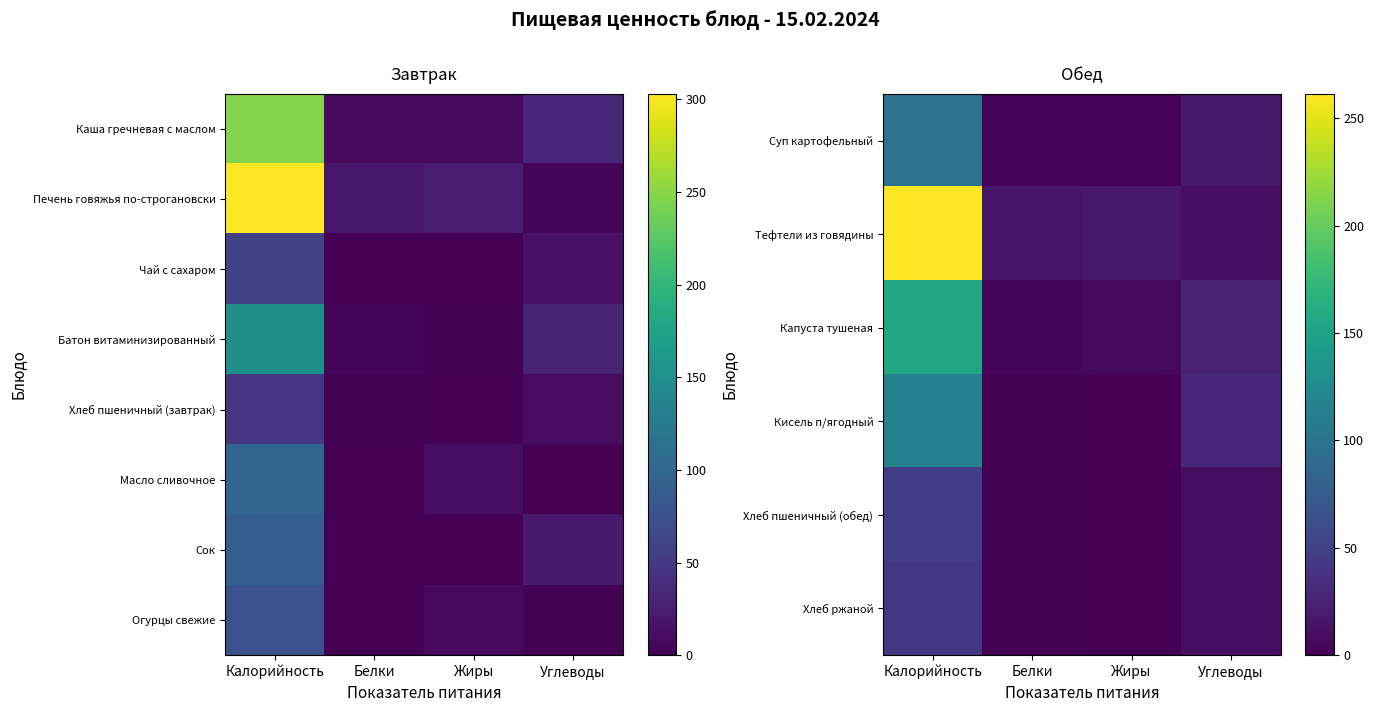

True or false: Капуста тушеная has a value of 16.5 at Углеводы.

False